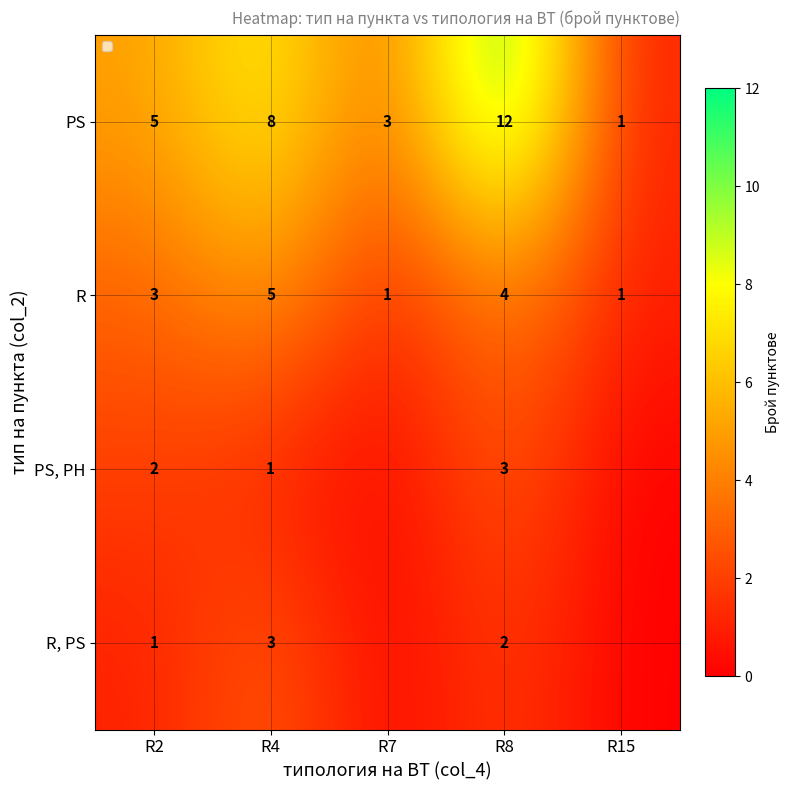

What is the difference between the highest and lowest values at R2?

4